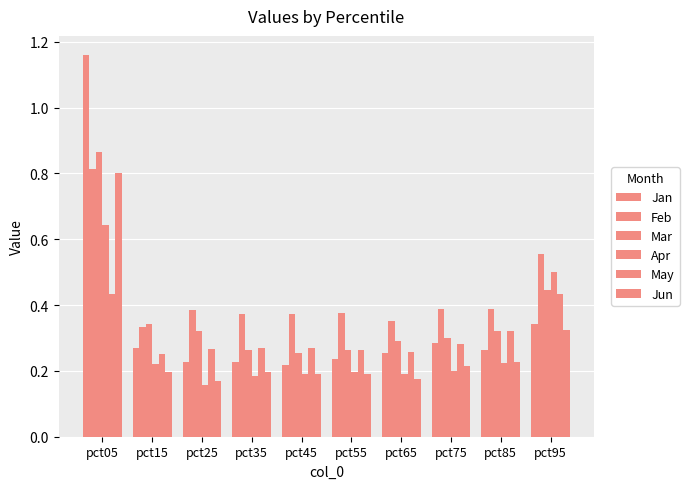

How many groups of bars are there?

10